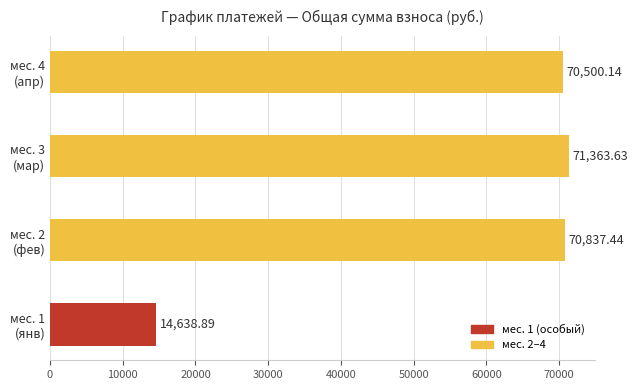

At which label is the value closest to 43001?

мес. 4
(апр)